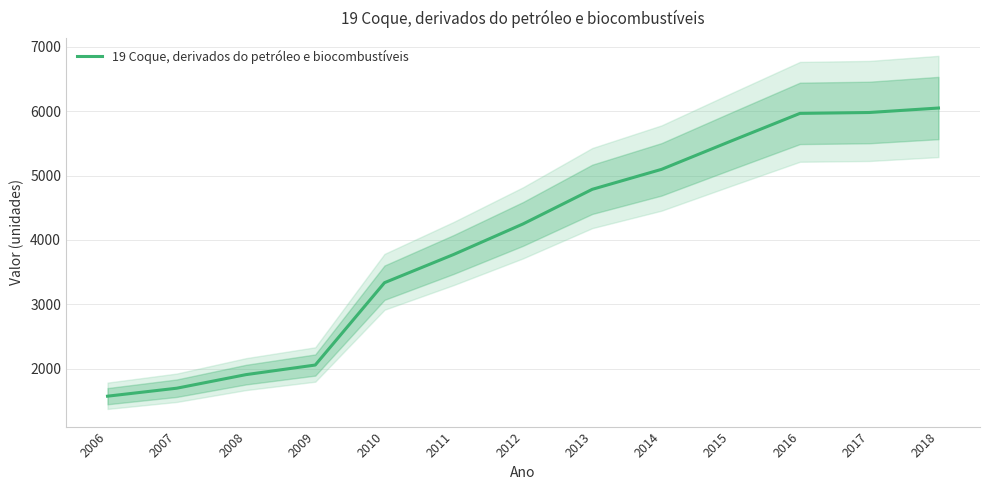

The chart shows a value of 3775.0 at 2011. True or false?

True